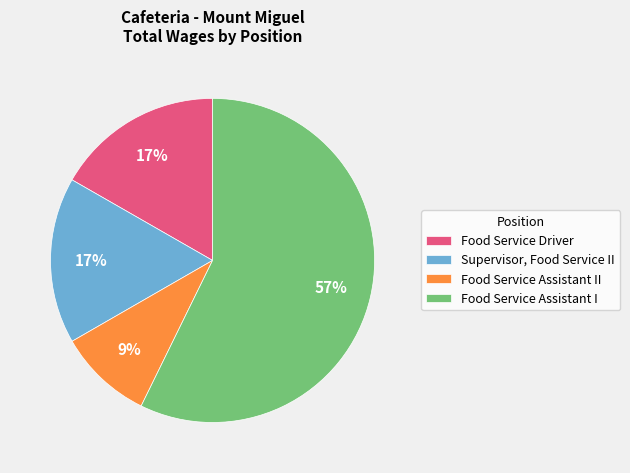

Between Food Service Driver and Food Service Assistant I, which is larger?

Food Service Assistant I